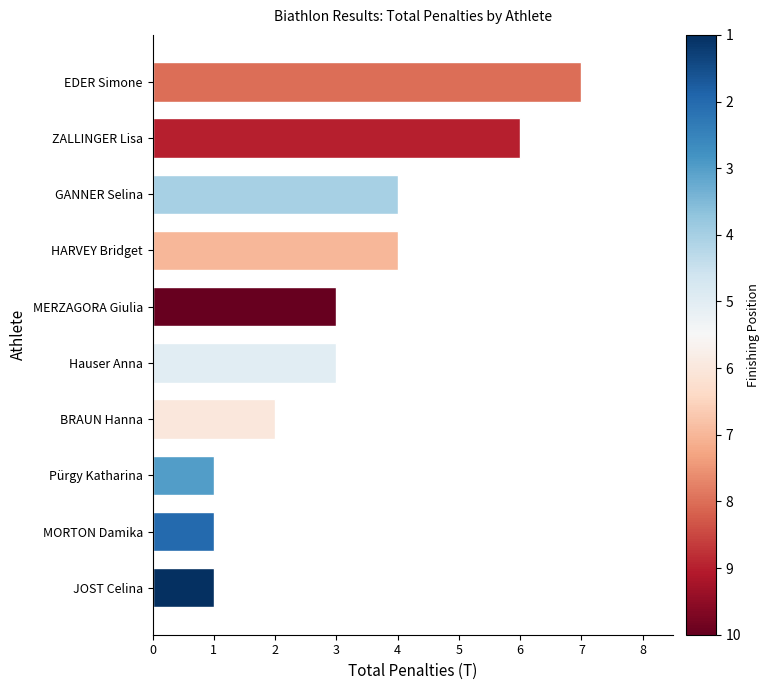

What is the sum of all values?

32